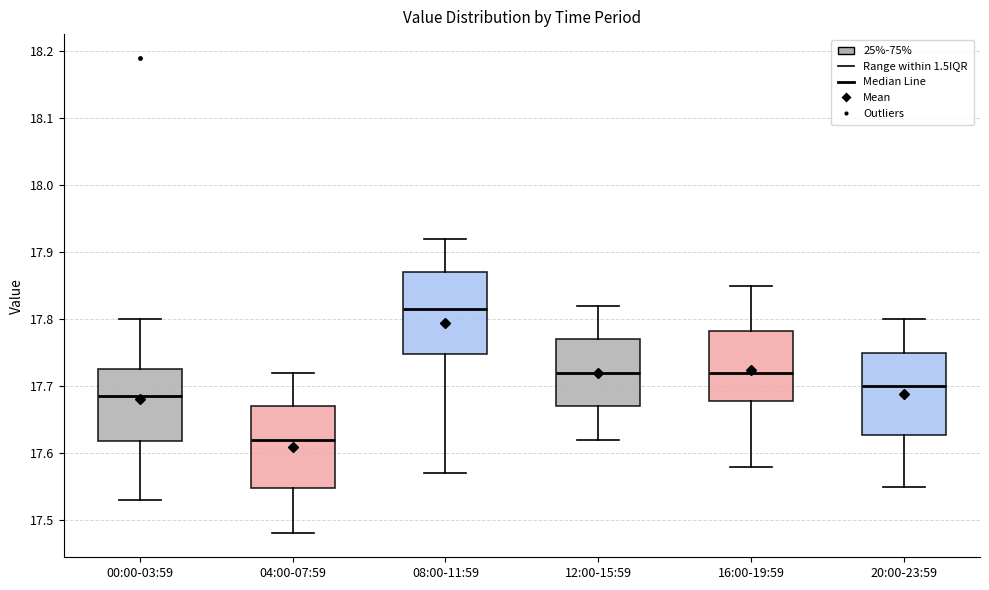

Reading left to right, read every box against the y-axis: the position of its median line, the range the box covers, and the ends of its whiskers. The values are not printed on the chart, so give them approximately, as read against the axis.

00:00-03:59: median 17.69, box 17.62 to 17.73, whiskers 17.53 to 17.80
04:00-07:59: median 17.62, box 17.55 to 17.67, whiskers 17.48 to 17.72
08:00-11:59: median 17.82, box 17.75 to 17.87, whiskers 17.57 to 17.92
12:00-15:59: median 17.72, box 17.67 to 17.77, whiskers 17.62 to 17.82
16:00-19:59: median 17.72, box 17.68 to 17.78, whiskers 17.58 to 17.85
20:00-23:59: median 17.70, box 17.63 to 17.75, whiskers 17.55 to 17.80